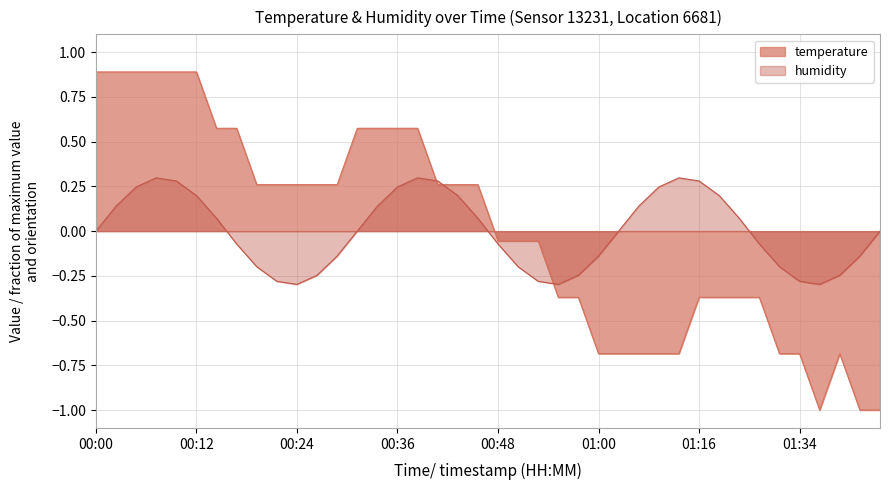

How many values are above zero?

20